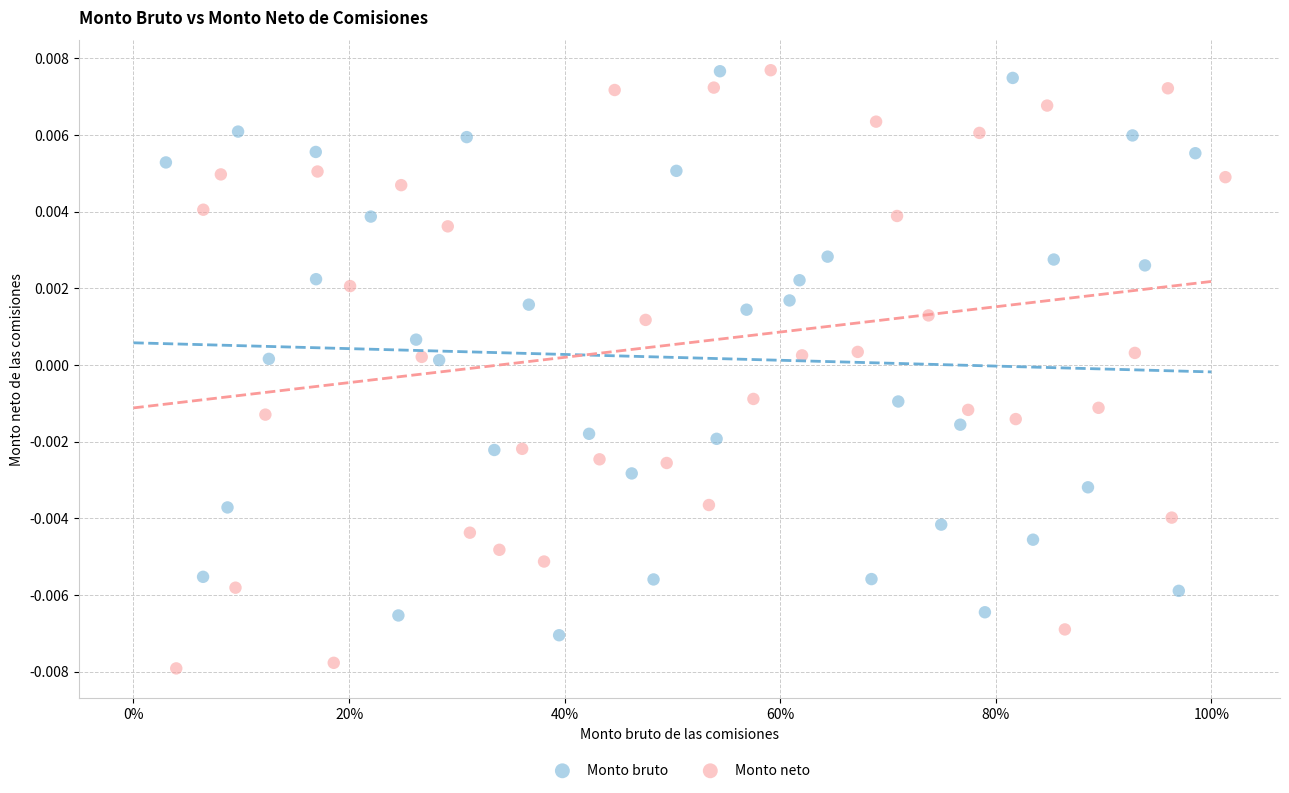

Which series has the largest Y range (max minus min)?

Monto neto